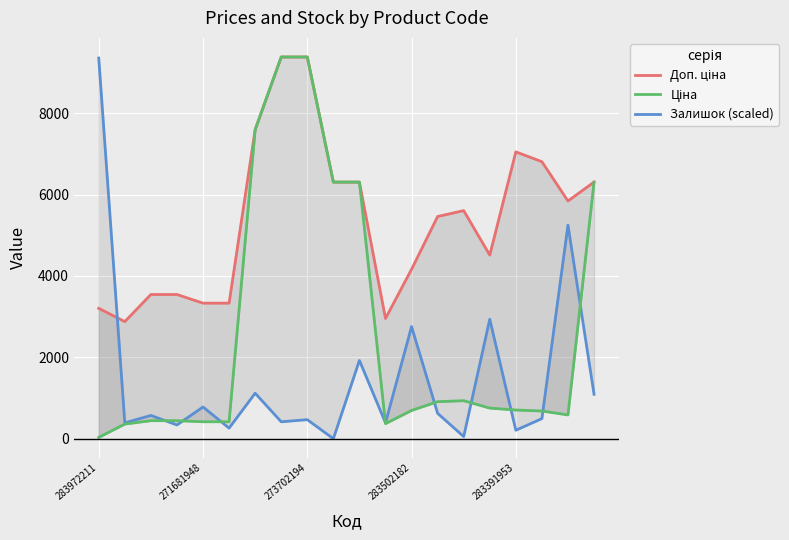

Reading left to right, transcribe all the data shown in this chart.

Доп. ціна: 3205.0	2878.8	3545.0	3545.0	3332.5	3332.5	7596.5	9384.0	9384.0	6308.8	6308.8	2955.8	4165.6	5462.3	5607.2	4513.3	7051.3	6809.8	5843.9	6308.8
Залишок (scaled): 9358.0	389.9	571.9	337.9	779.8	259.9	1117.8	415.9	467.9	0.0	1923.6	389.9	2755.4	623.9	52.0	2937.4	208.0	493.9	5250.9	1091.8
Ціна: 32.0	359.9	443.1	443.1	416.6	416.6	7596.5	9384.0	9384.0	6308.8	6308.8	369.5	694.3	910.4	934.5	752.2	705.1	681.0	584.4	6308.8